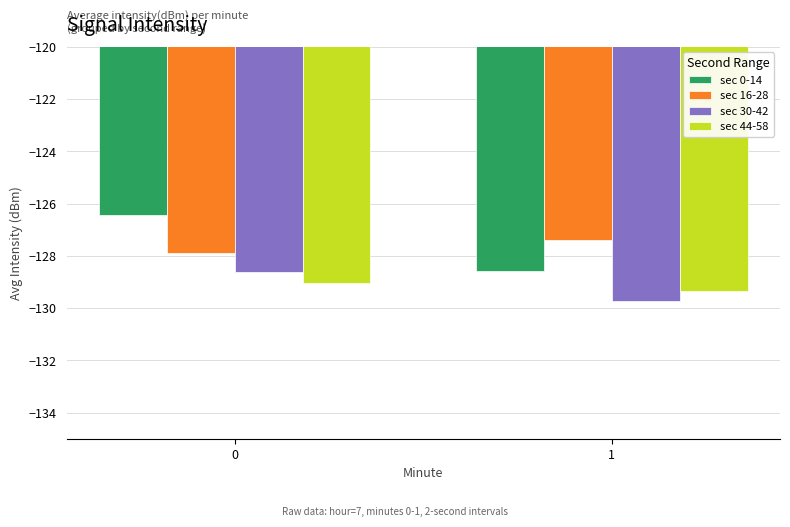

What is the approximate value of sec 0-14 at 1?

-128.6